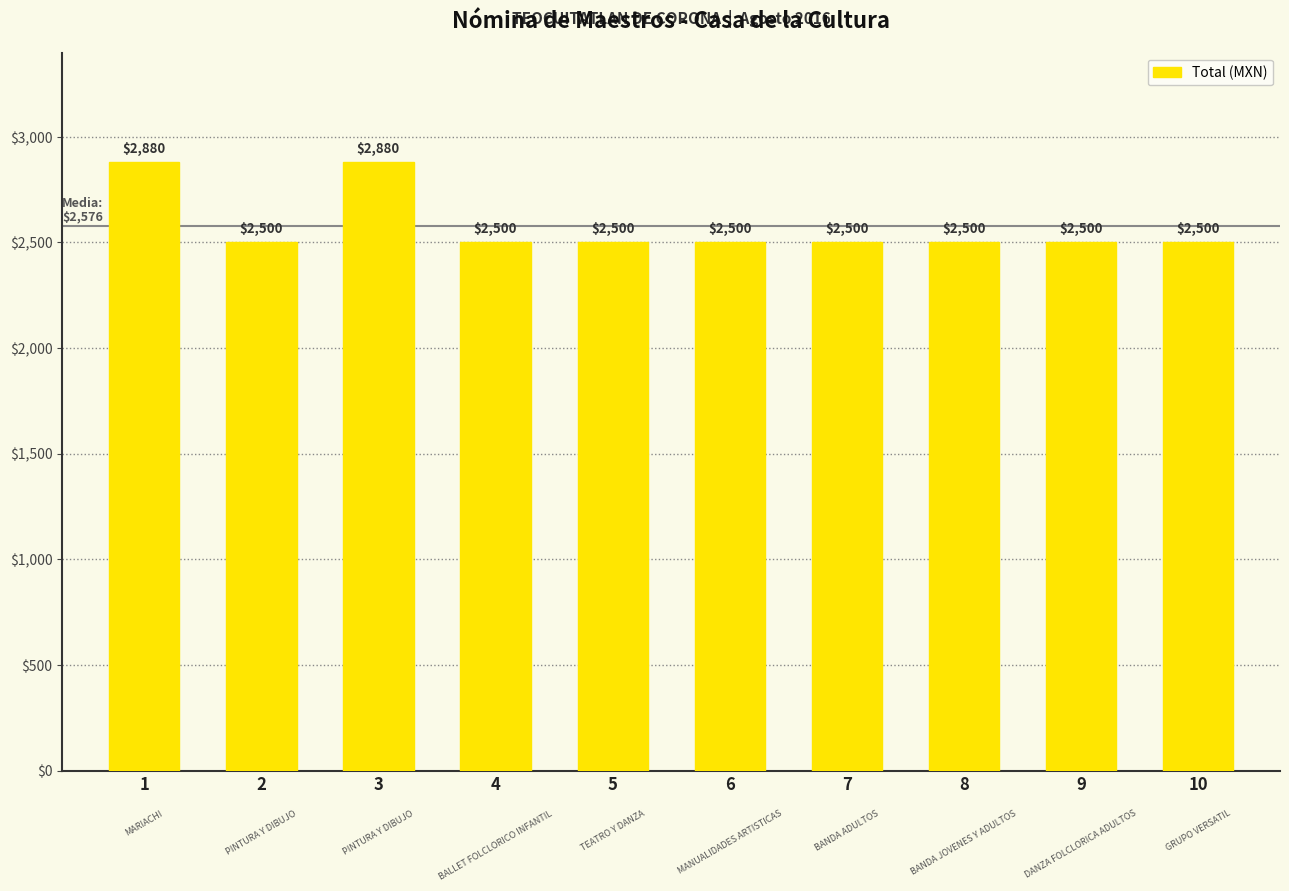

Approximately how many times larger is the value at 6 compared to 4?

1.0